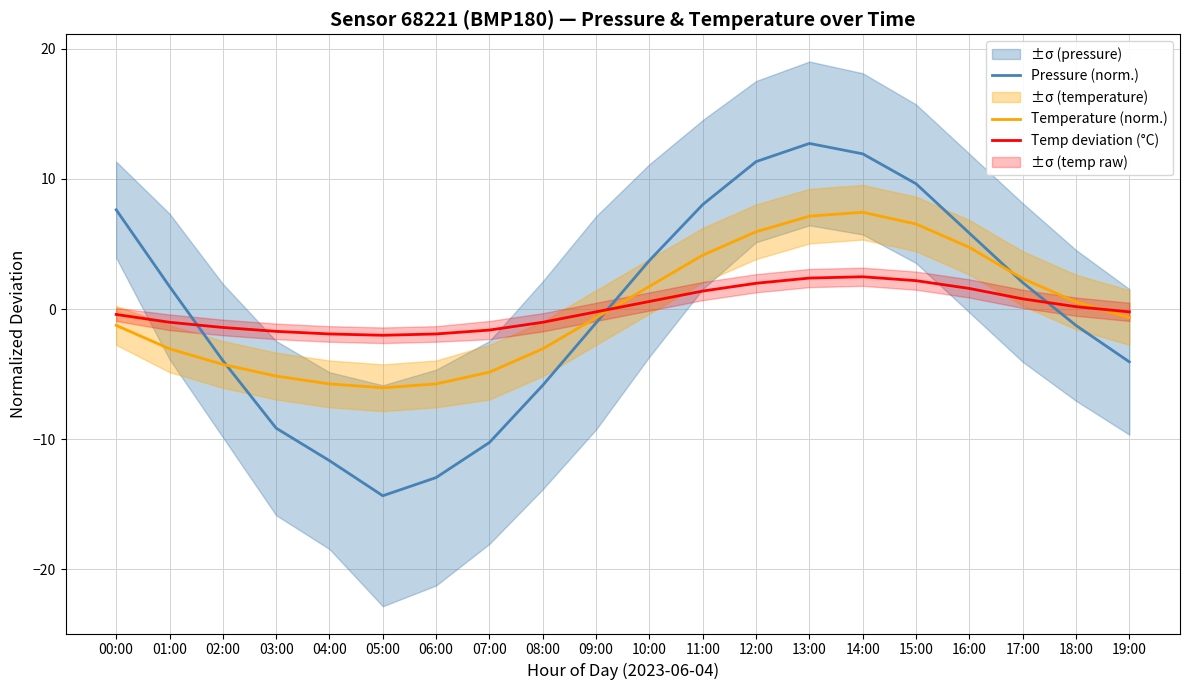

True or false: Temperature (norm.) has a value of 0.5 at 18:00.

True